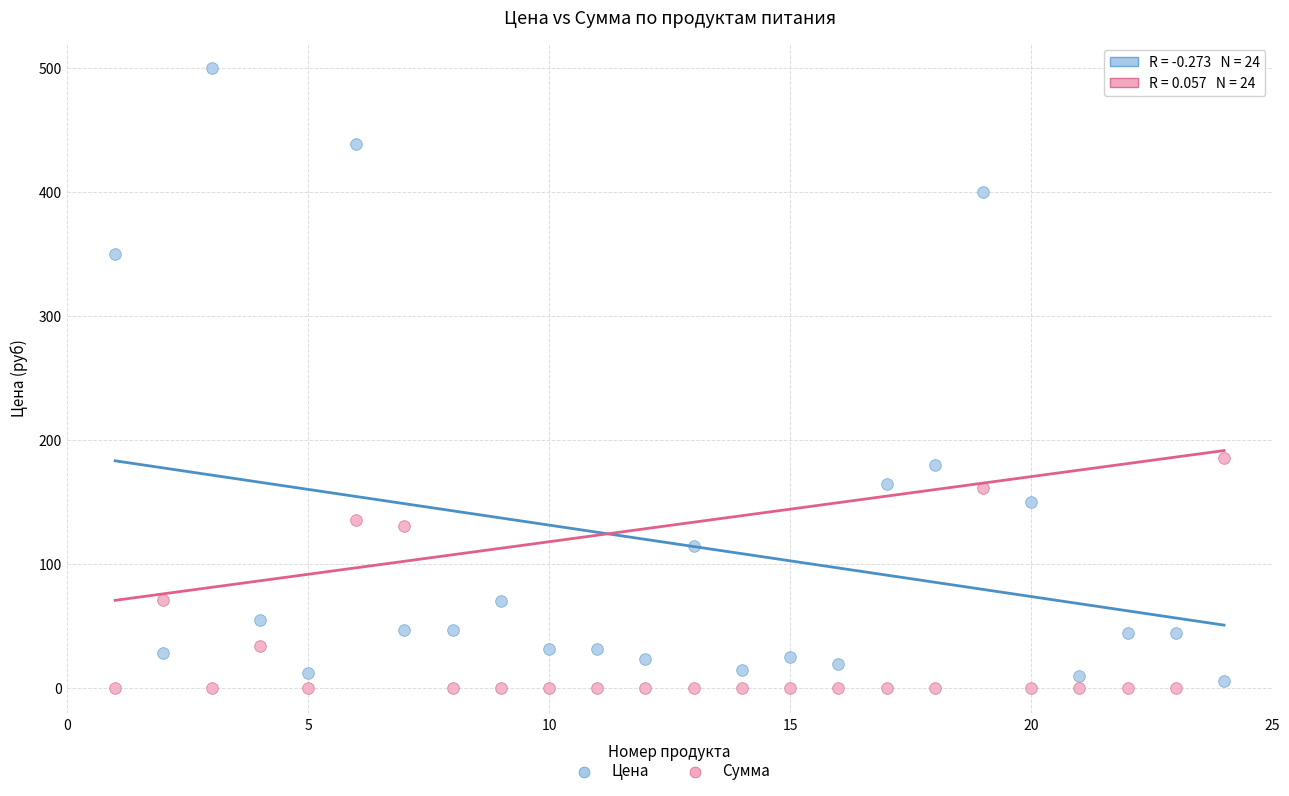

Across all data points, what is the range of Y values (max minus min)?

500.0